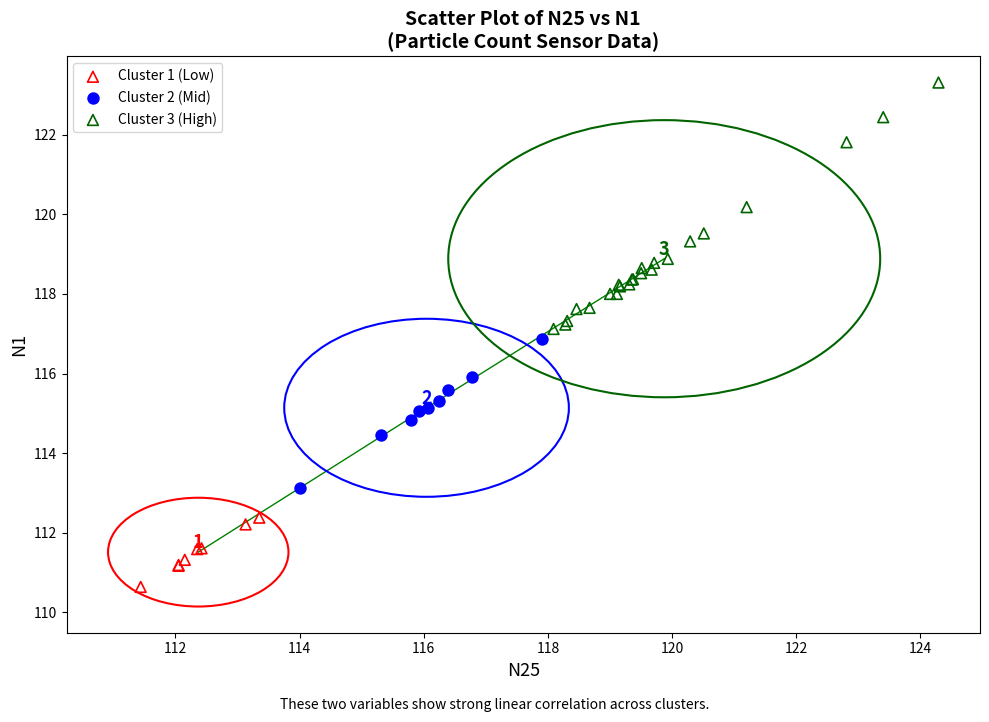

What are all the series names shown in the legend?

Cluster 1 (Low), Cluster 2 (Mid), Cluster 3 (High)